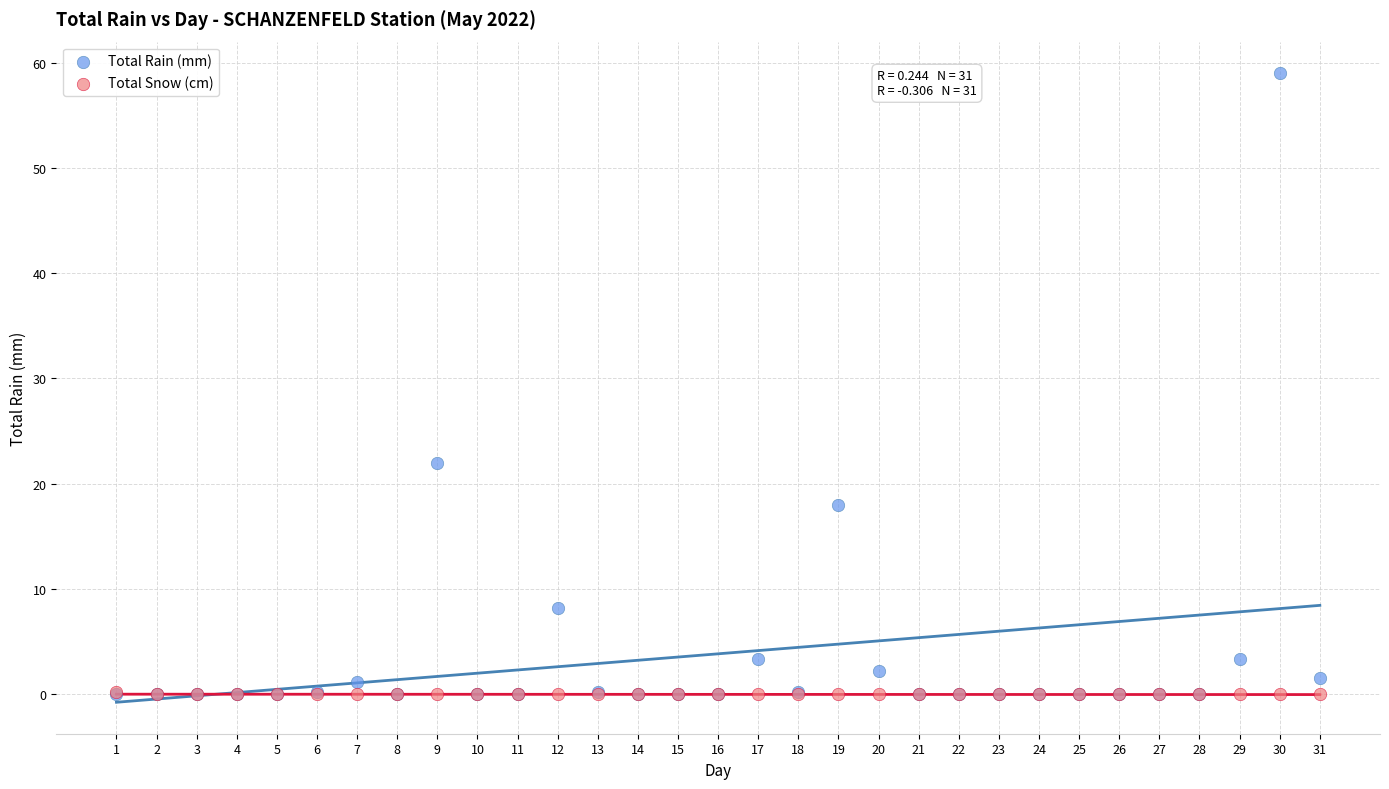

Which series reaches the maximum Y coordinate?

Total Rain (mm)